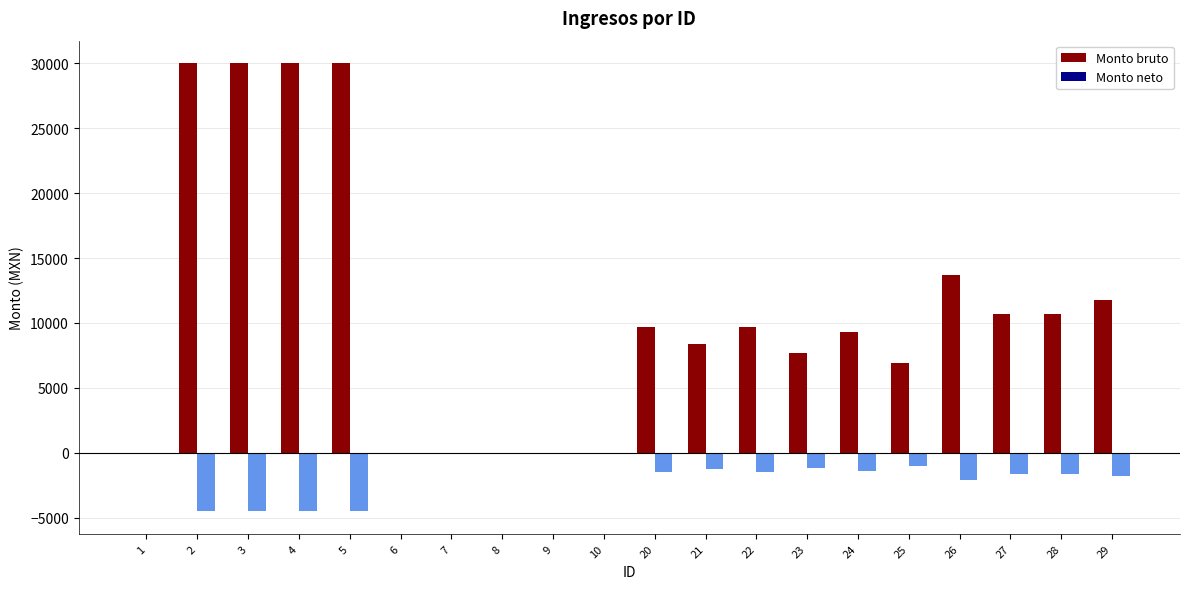

Is it true that Monto bruto equals 0.0 at 9?

True